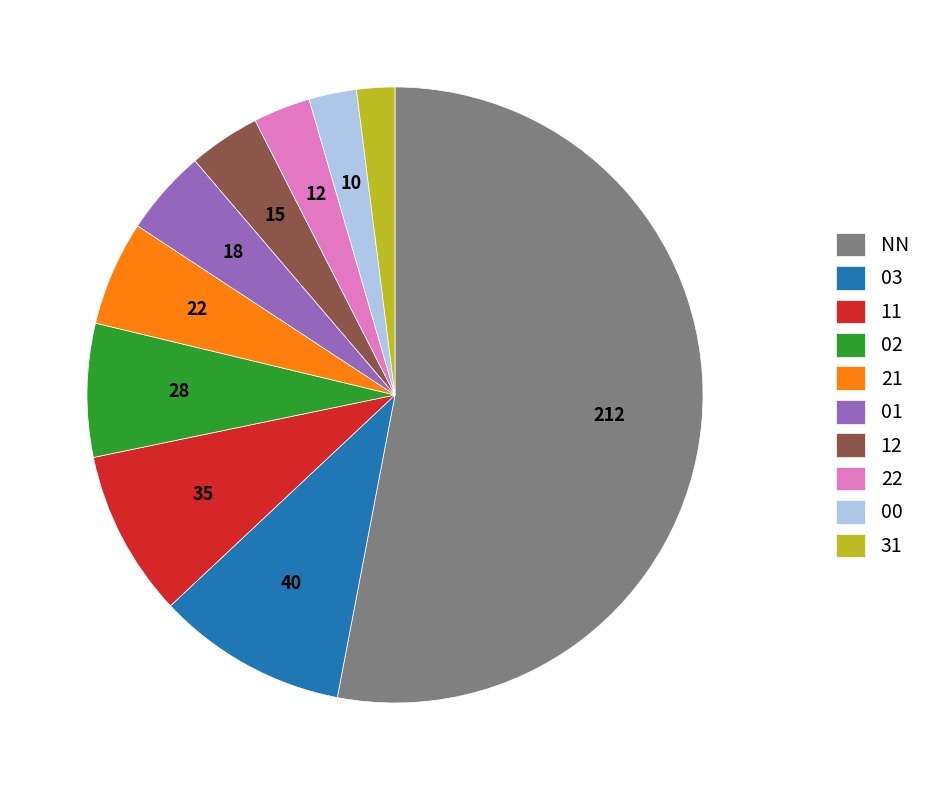

What is the largest slice in the pie chart?

NN